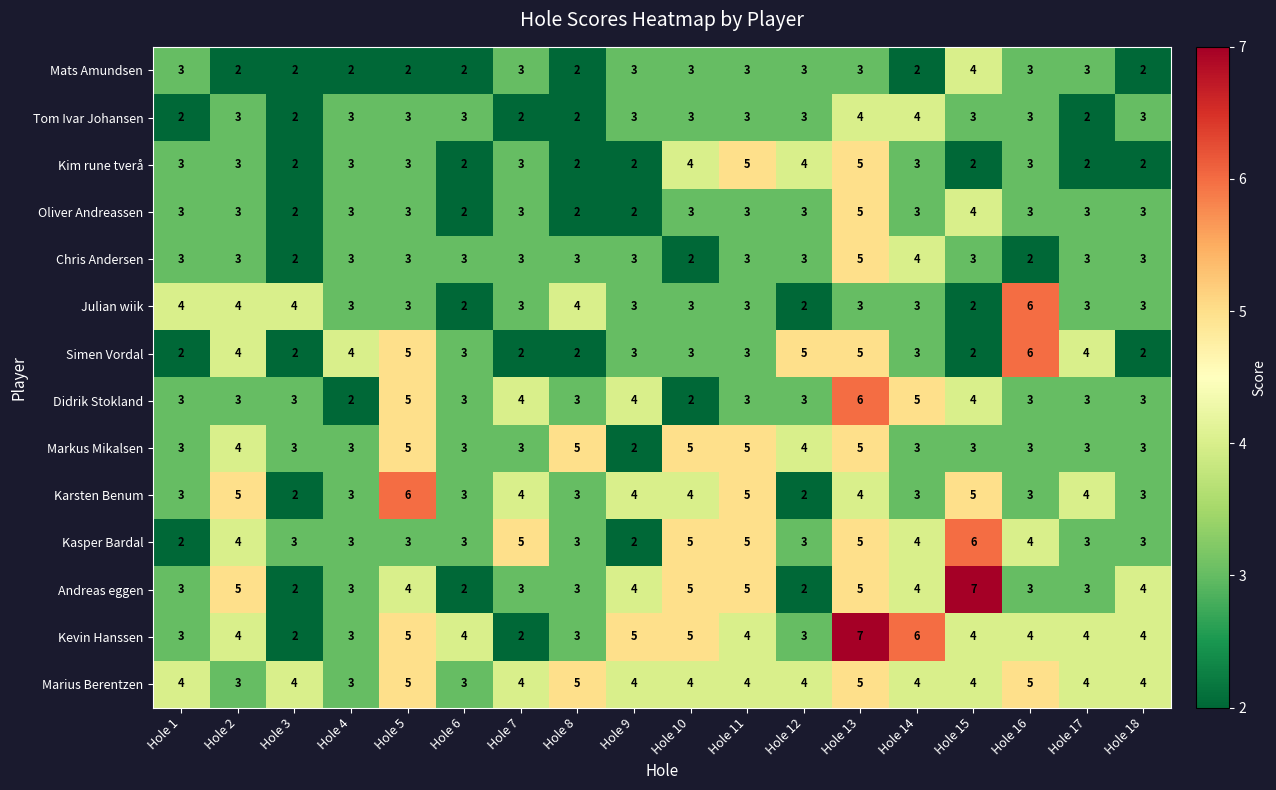

How many data points in Markus Mikalsen are less than 3?

1